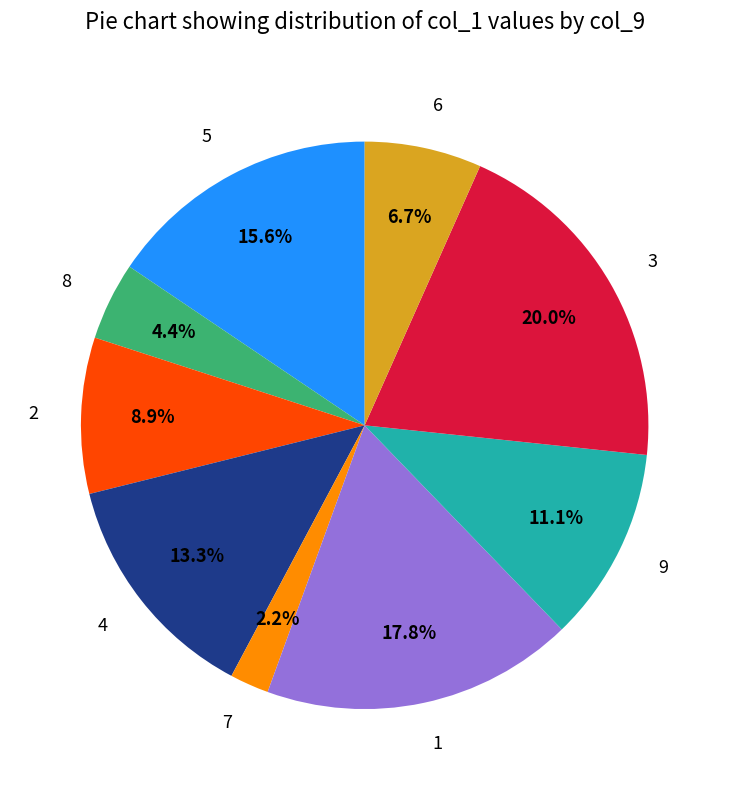

What is the ratio of the value at 9 to the value at 7?

5.0